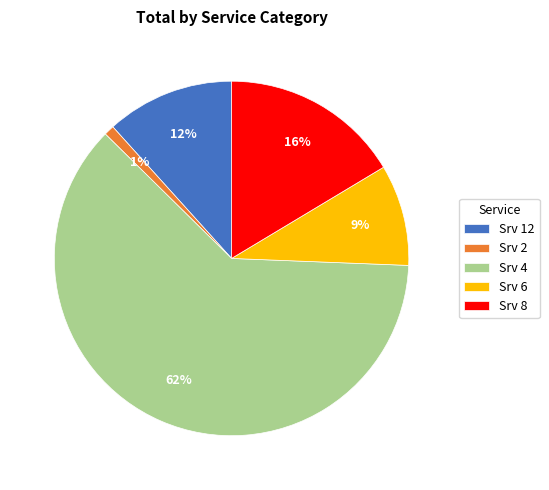

How many slices are in this pie chart?

5